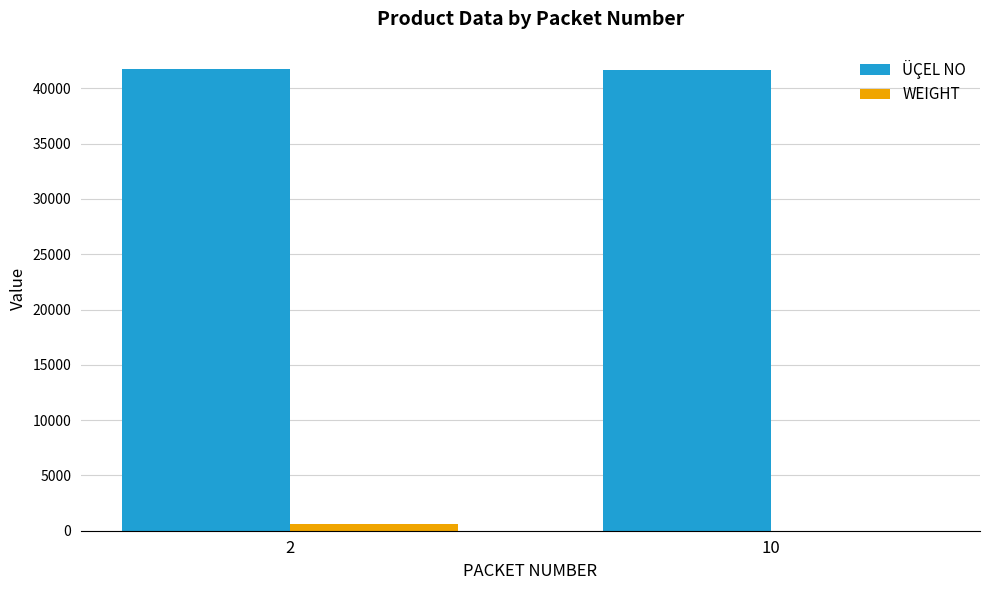

Is the value of WEIGHT at 10 greater than the value of ÜÇEL NO at 10?

No